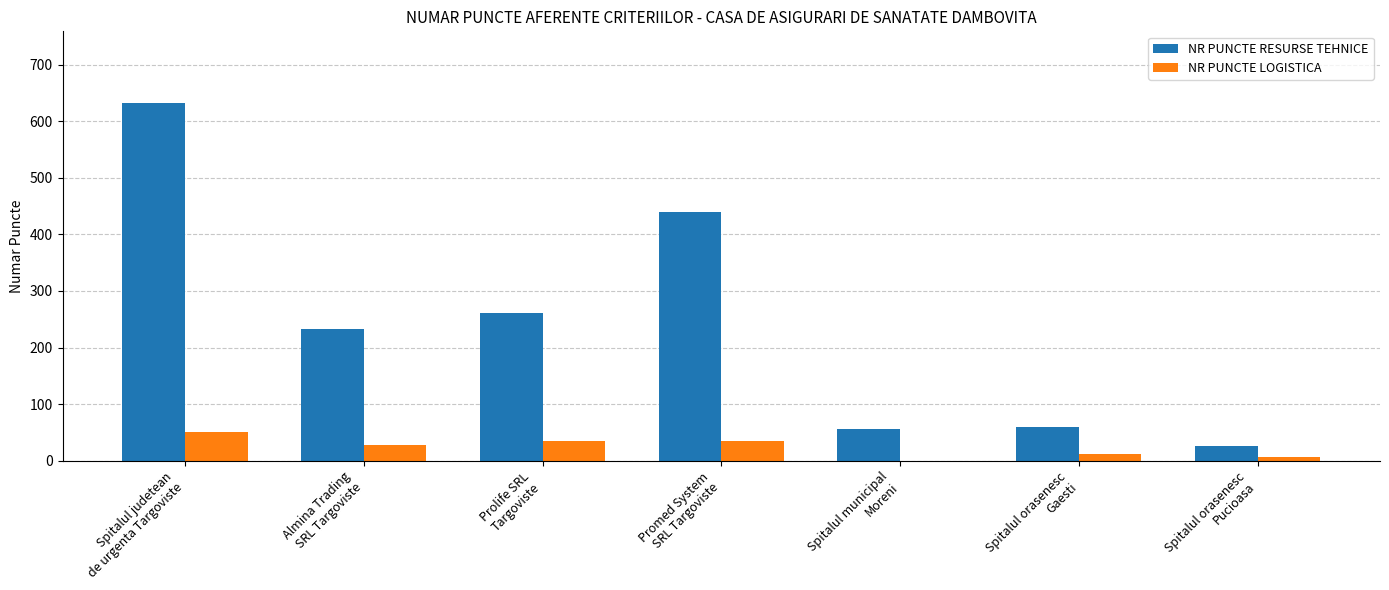

Which series has the largest total across all categories?

NR PUNCTE RESURSE TEHNICE